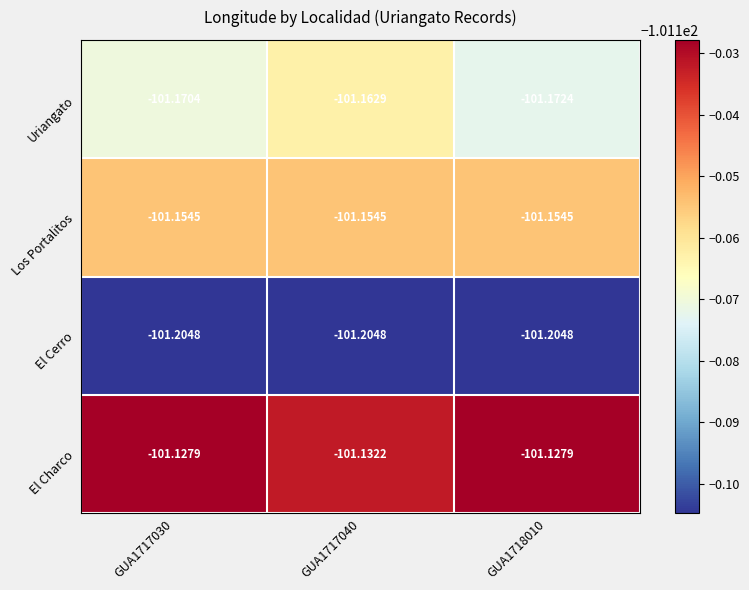

List the series in order of their peak value, lowest first.

El Cerro, Uriangato, Los Portalitos, El Charco